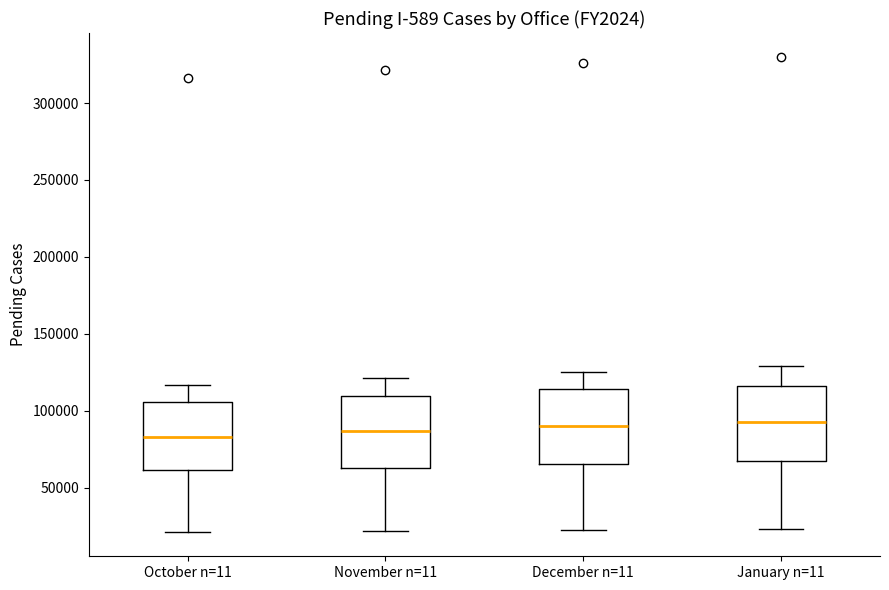

Reading left to right, read every box against the y-axis: the position of its median line, the range the box covers, and the ends of its whiskers. The values are not printed on the chart, so give them approximately, as read against the axis.

October n=11: median 85000, box 60000 to 105000, whiskers 20000 to 115000
November n=11: median 85000, box 65000 to 110000, whiskers 20000 to 120000
December n=11: median 90000, box 65000 to 115000, whiskers 20000 to 125000
January n=11: median 95000, box 65000 to 115000, whiskers 25000 to 130000